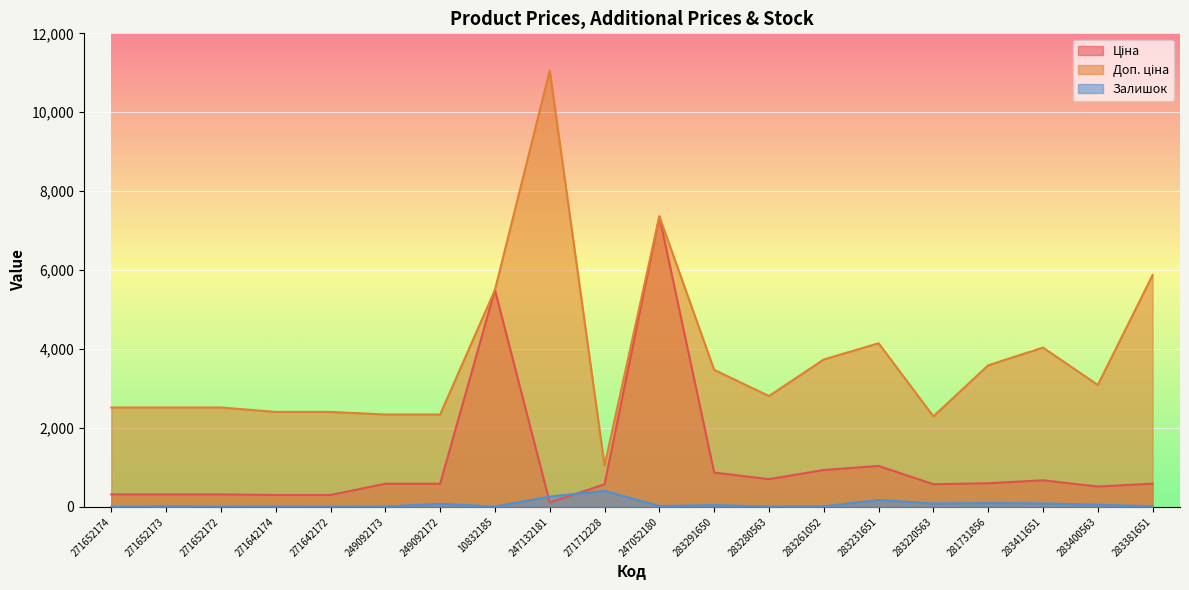

What is the difference between the second highest and second lowest values in the Доп. ціна series?

5067.3